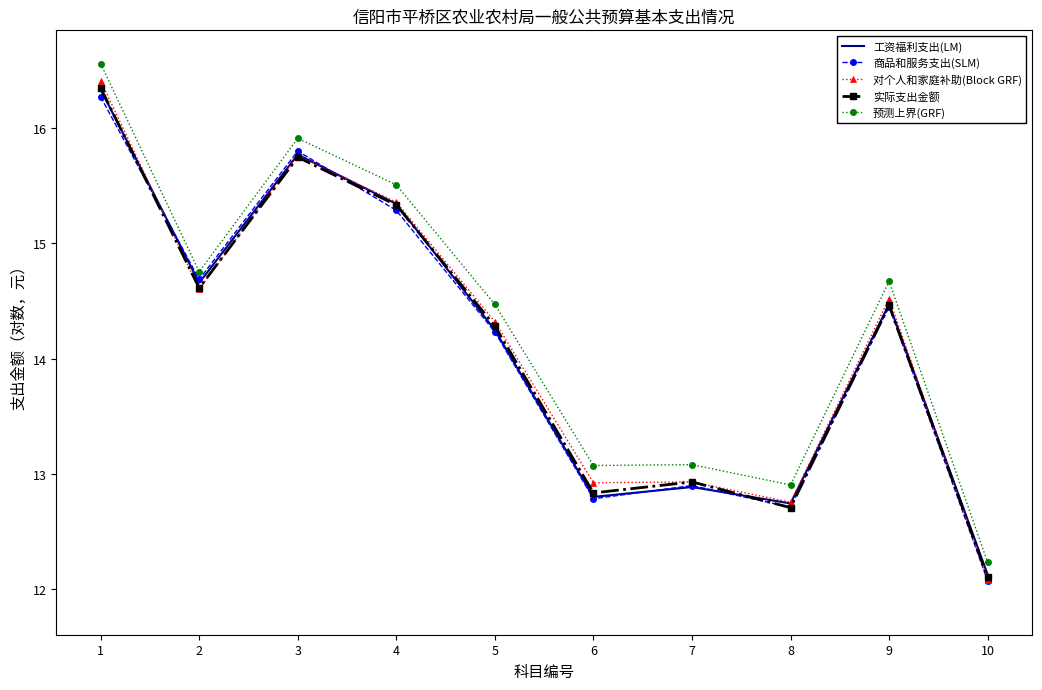

Which category has the lowest value across all series?

10